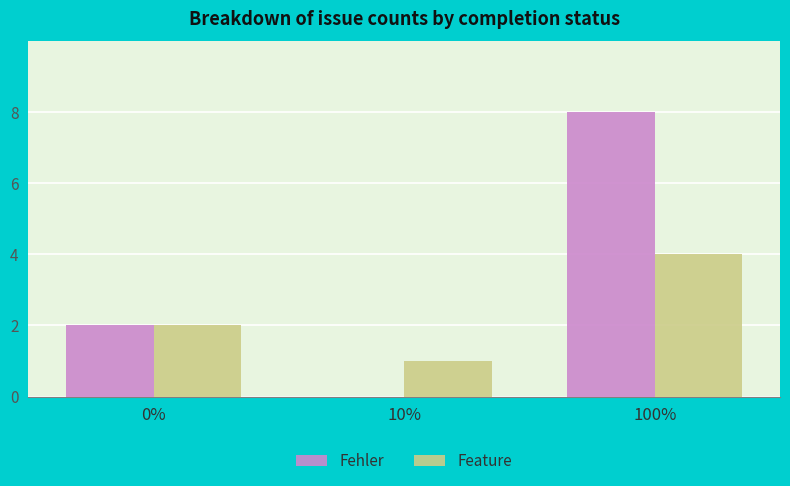

Between 10% and 100%, which series saw the biggest shift?

Fehler